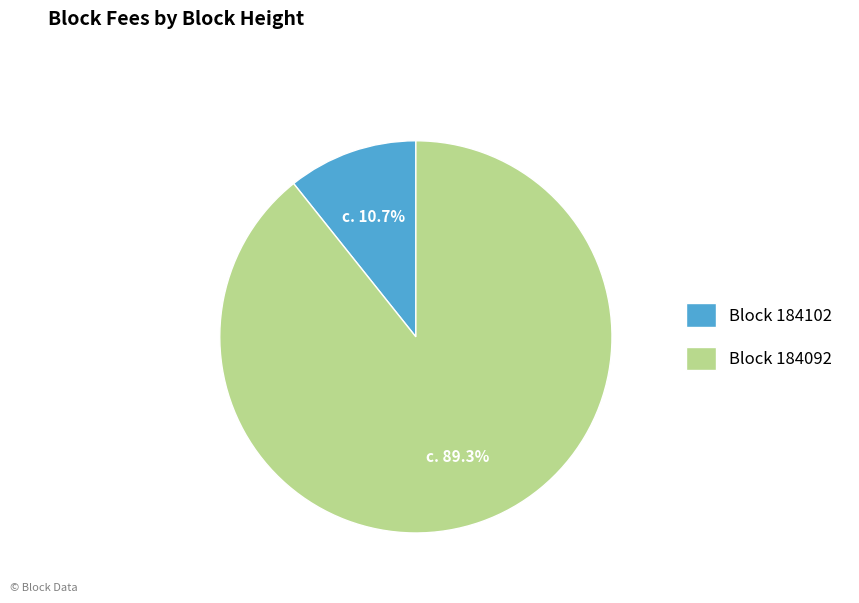

Rank the categories by value from highest to lowest.

Block 184092, Block 184102